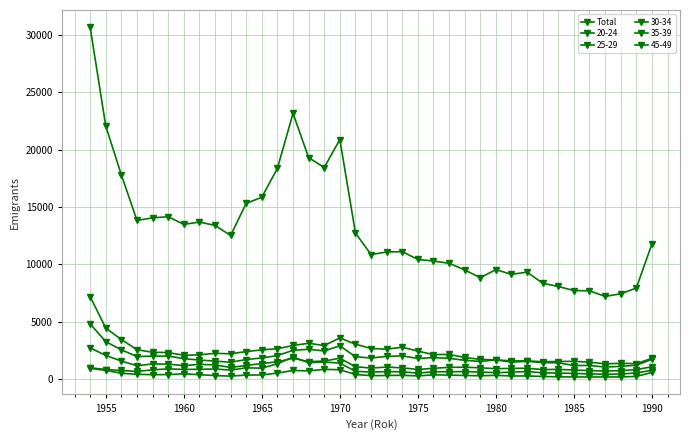

Does the chart have visible grid lines?

Yes